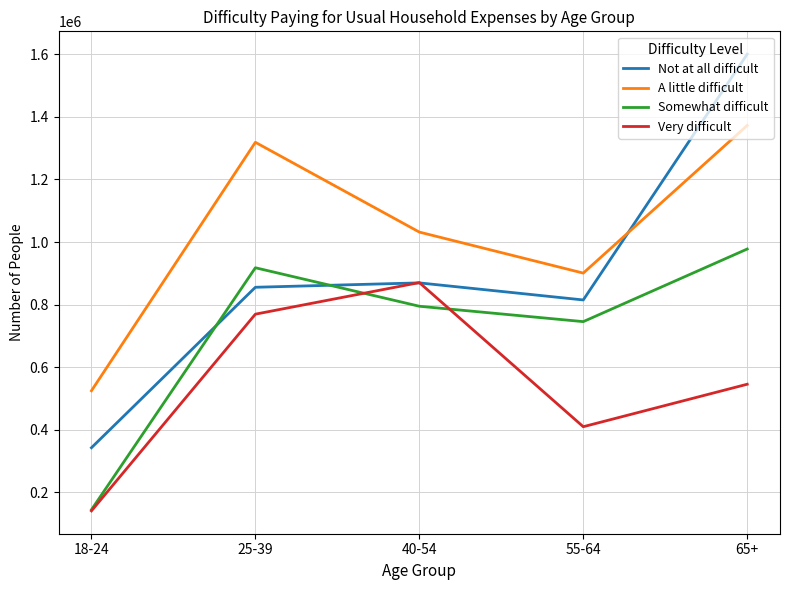

At which category is the sum across all series the highest?

65+